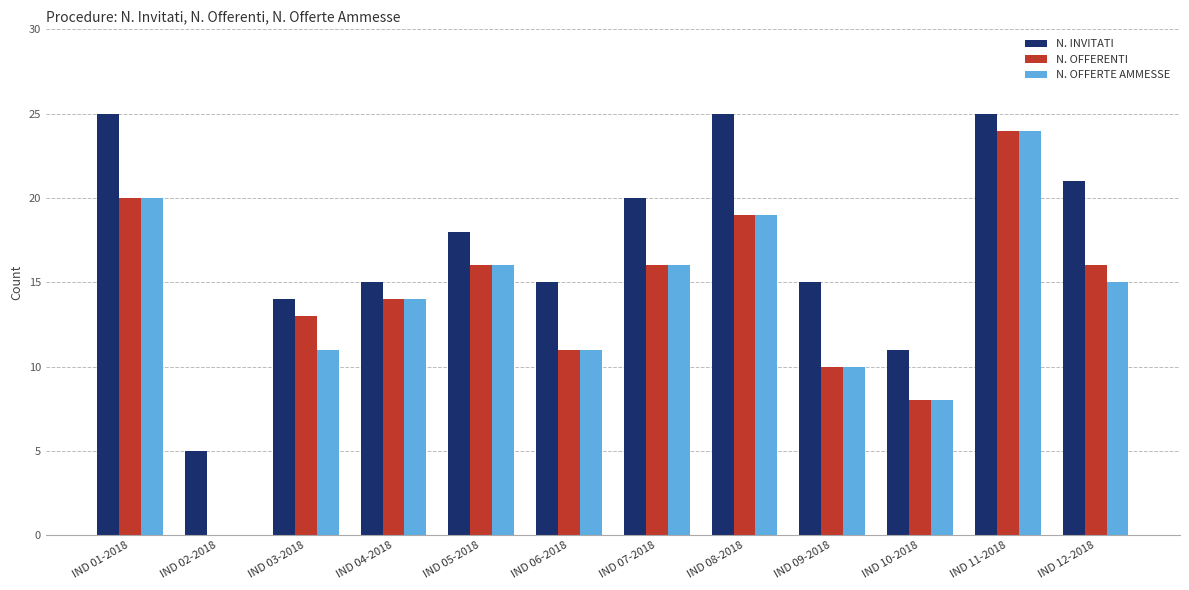

How many distinct data groups are displayed?

3